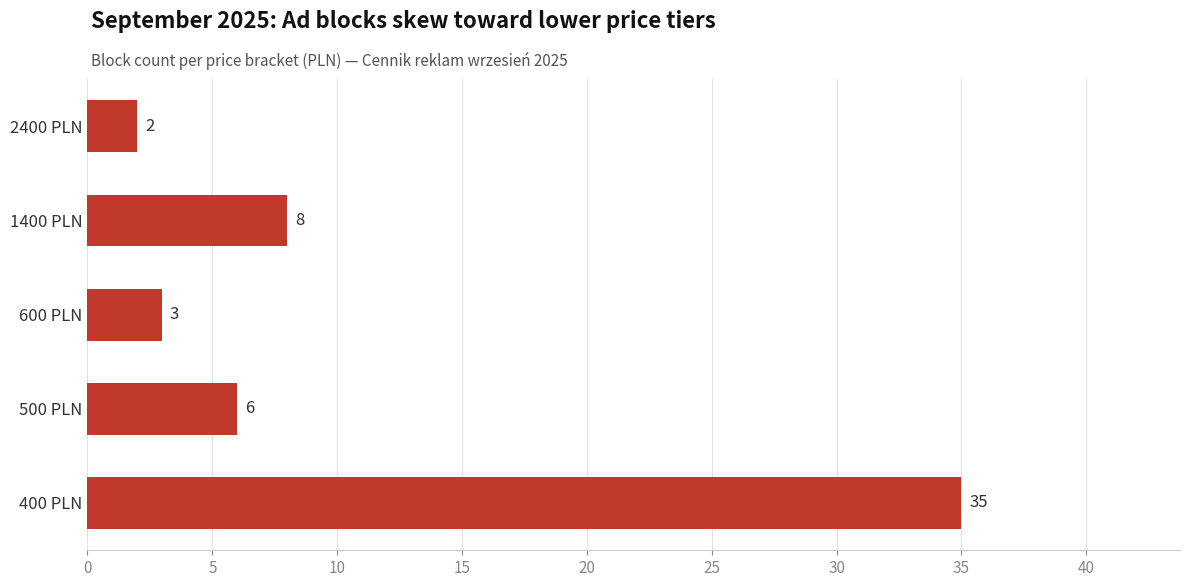

Does the chart contain stacked bars?

No